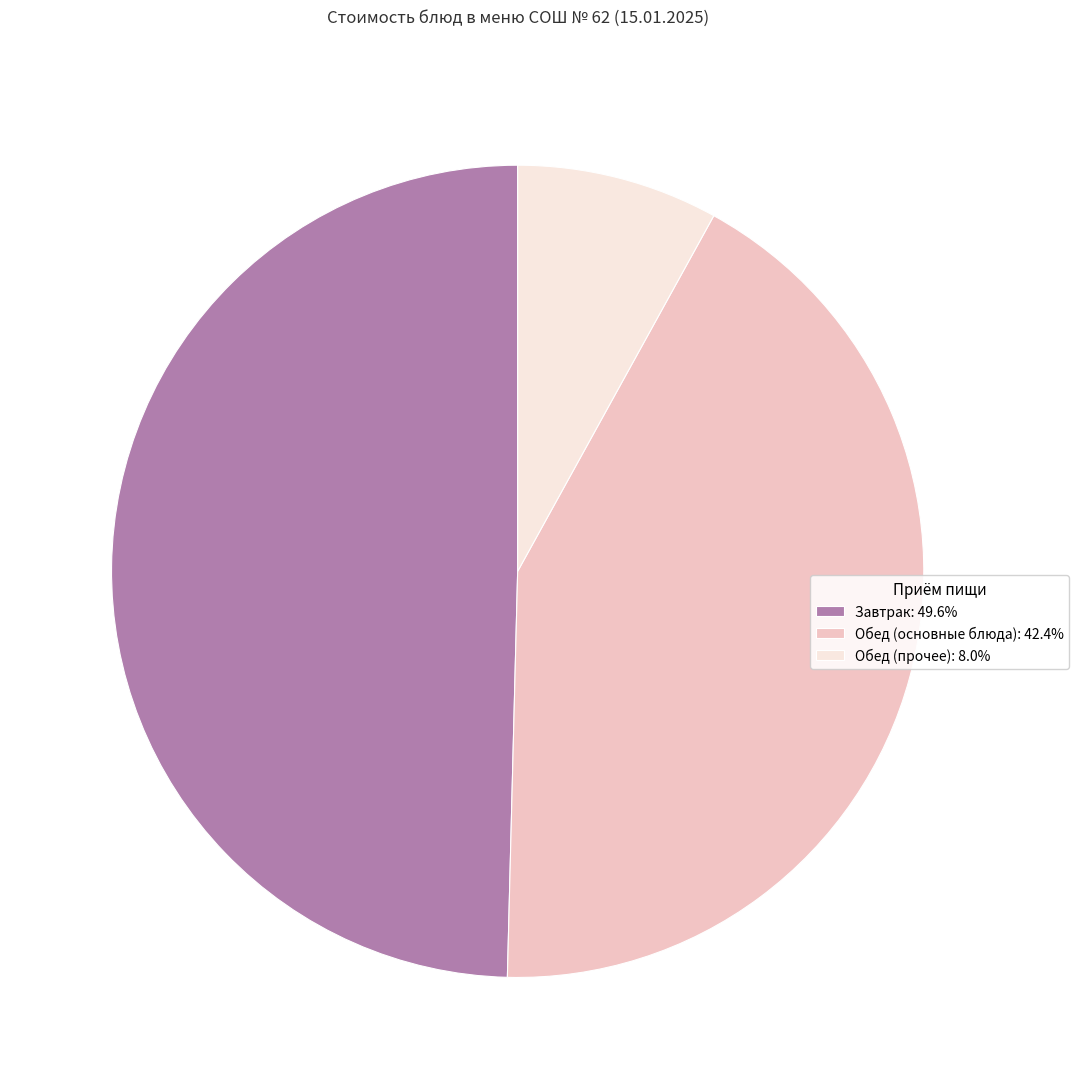

Approximately how many times larger is the value at Завтрак: 49.6% compared to Обед (прочее): 8.0%?

6.2